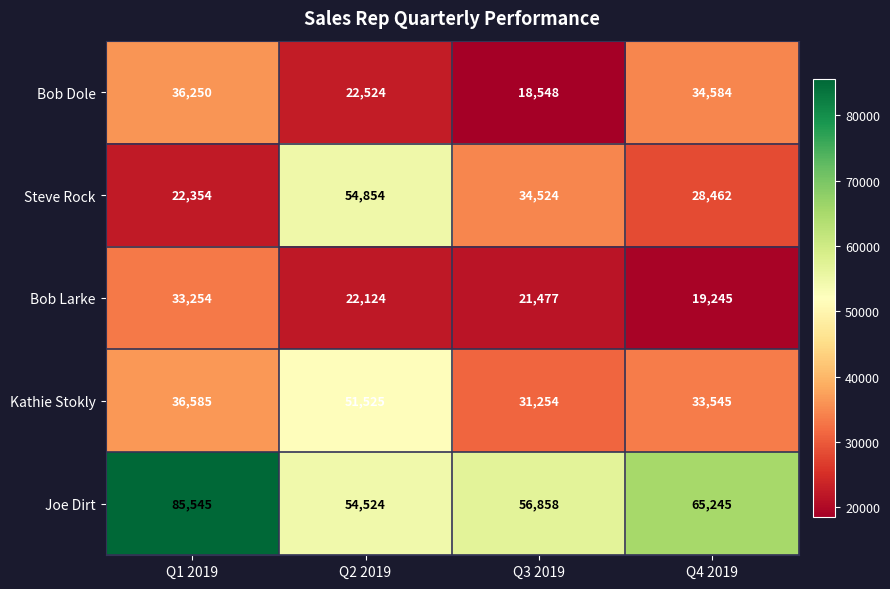

Count the number of data series in this chart.

5